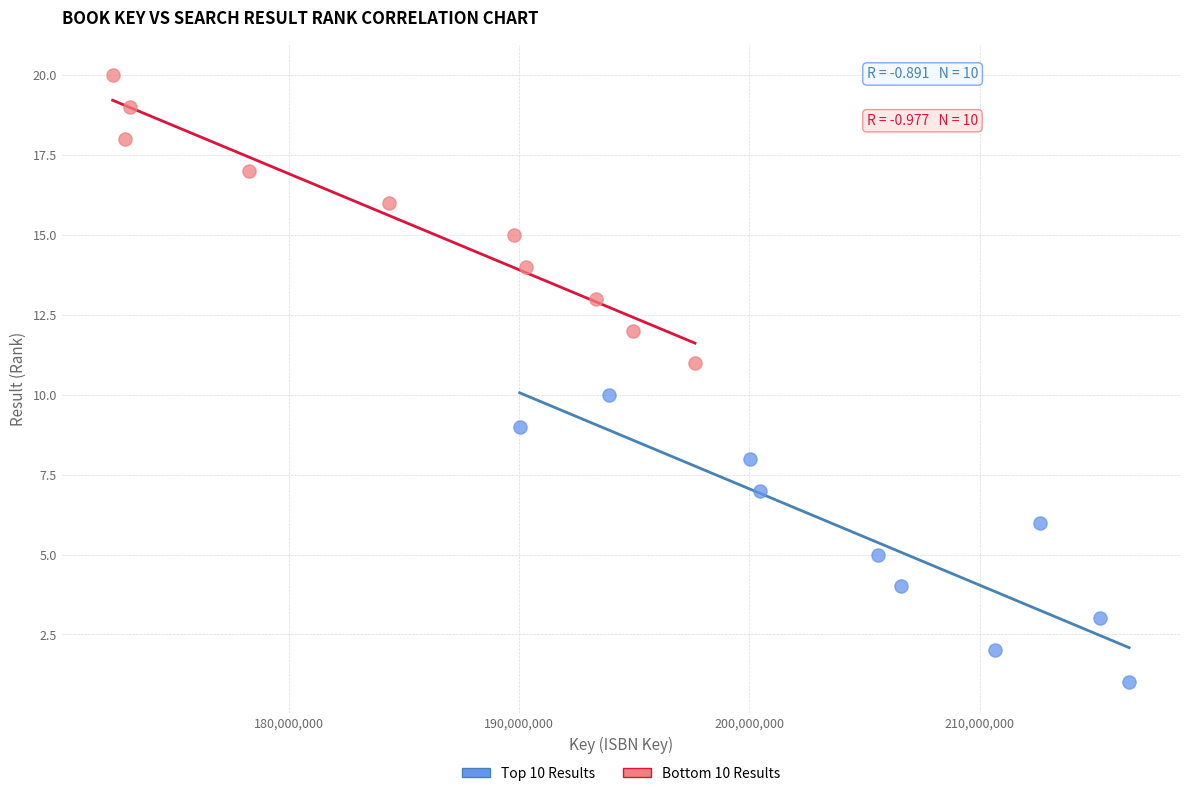

Which series contains the highest Y value?

Bottom 10 Results